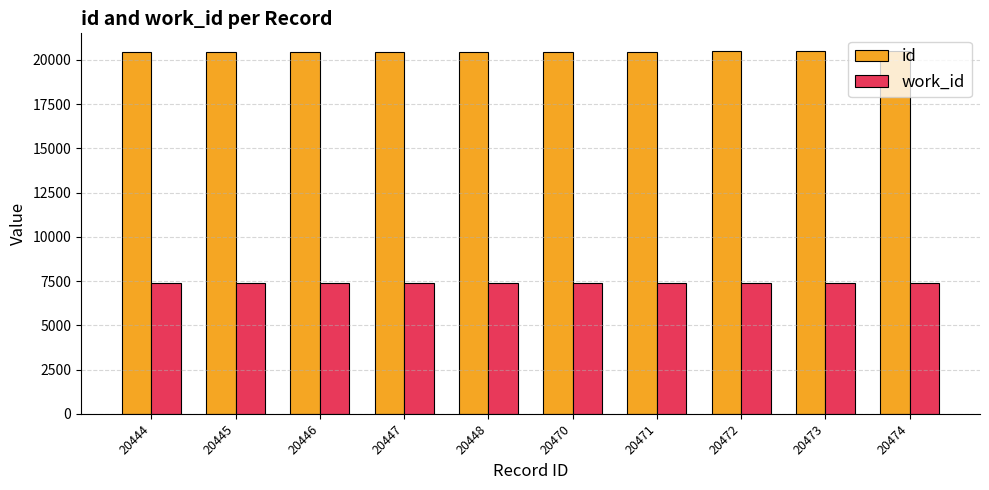

How many bars are there in total?

20